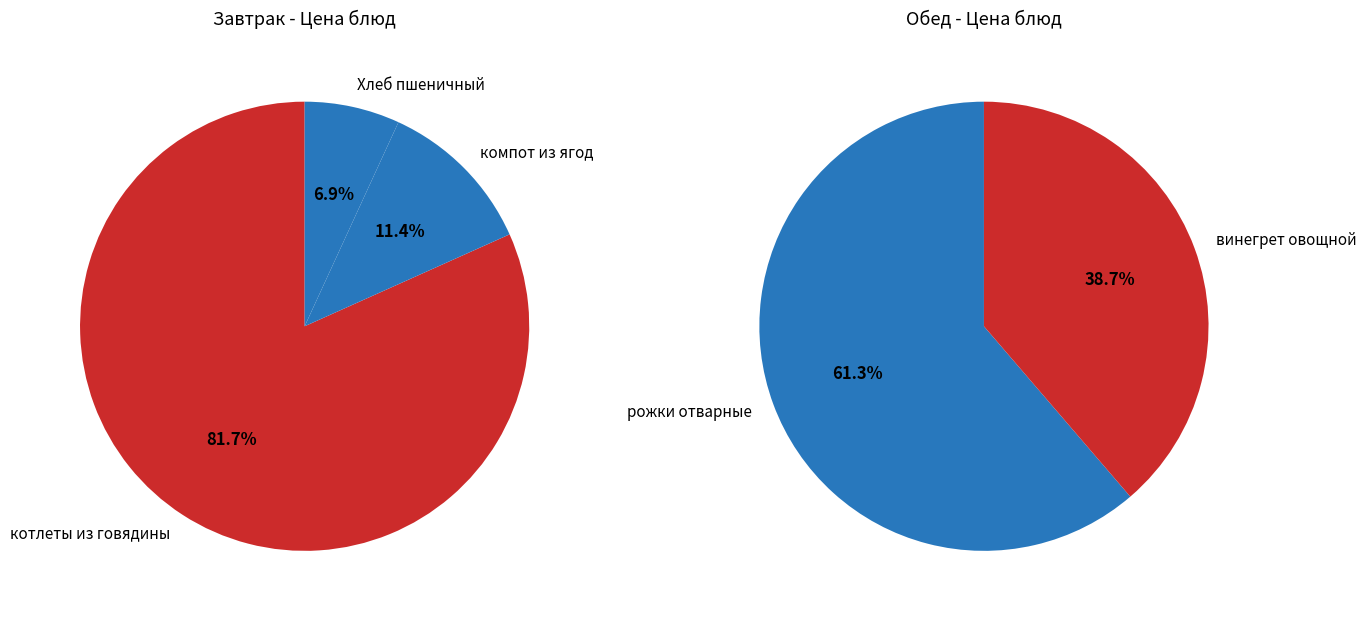

Rank the categories by value from highest to lowest.

котлеты из говядины, рожки отварные, компот из ягод, винегрет овощной, Хлеб пшеничный